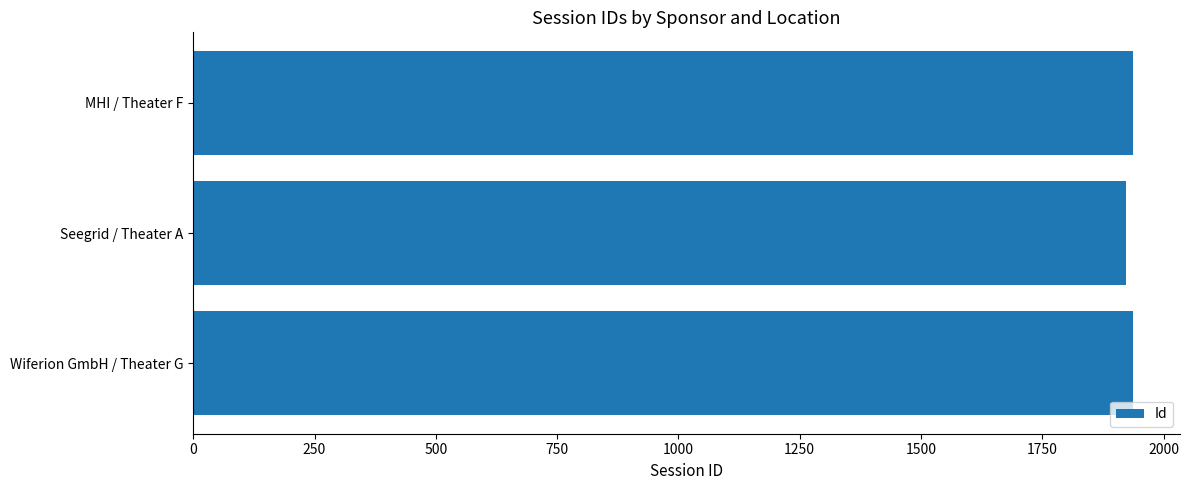

What is the maximum value shown in the chart?

1937